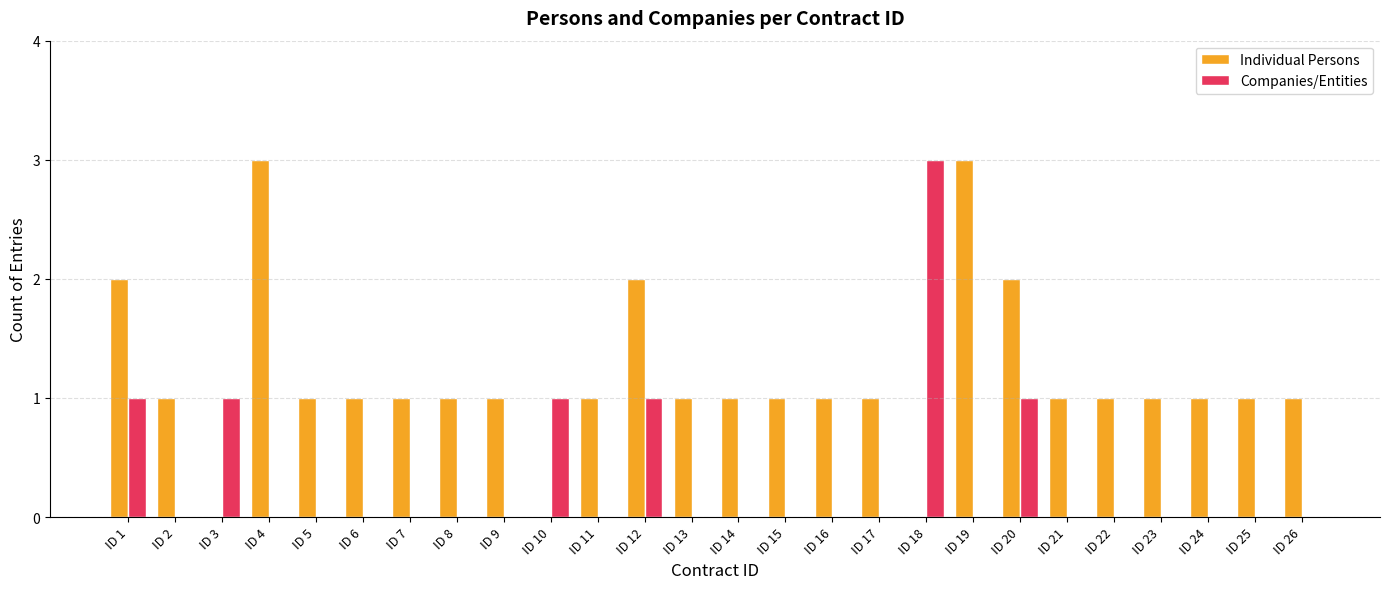

True or false: Individual Persons has a value of 1 at ID 15.

True